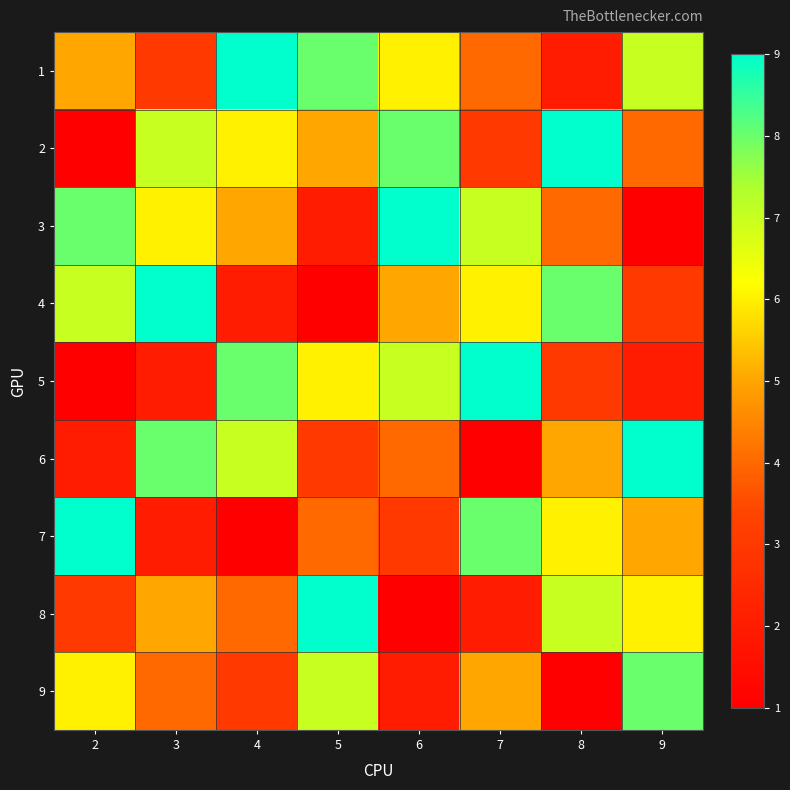

What is the smallest value displayed?

1